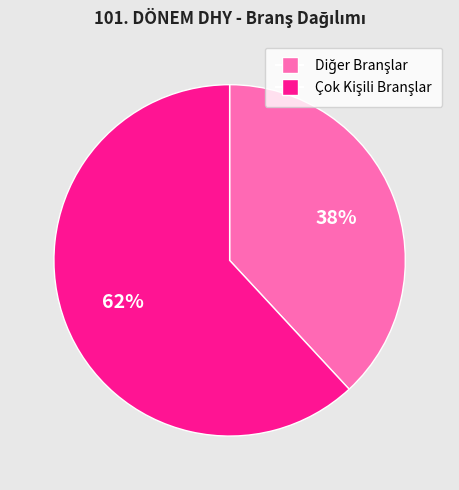

To the nearest percent, what is the average slice percentage?

50%